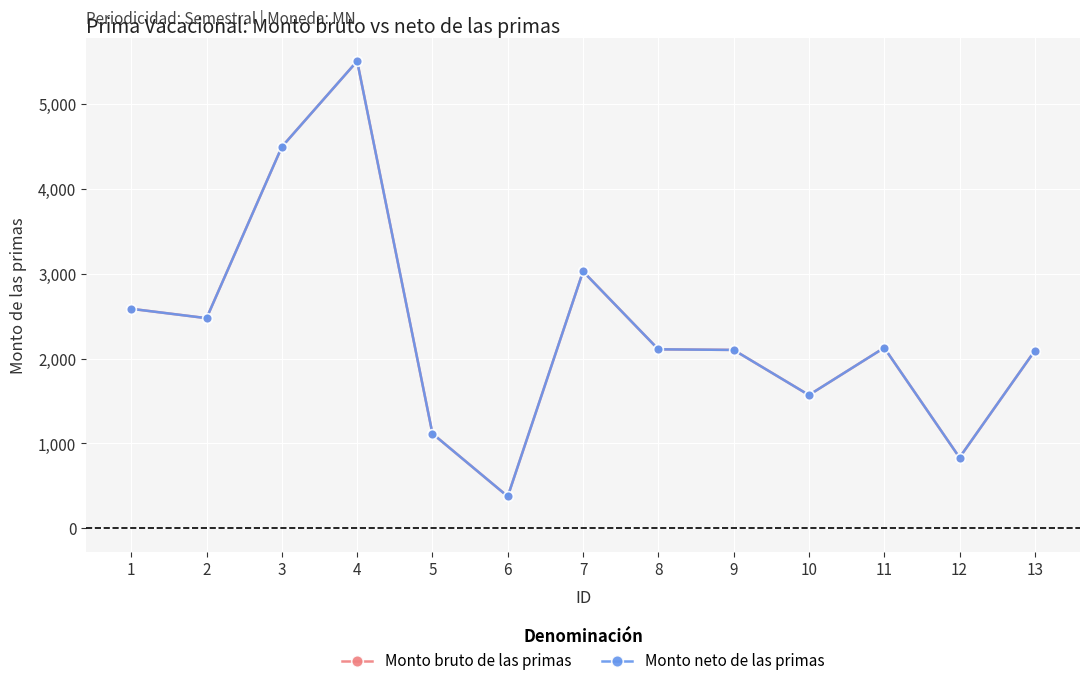

The Monto neto de las primas series shows 580.5 at 13. True or false?

False